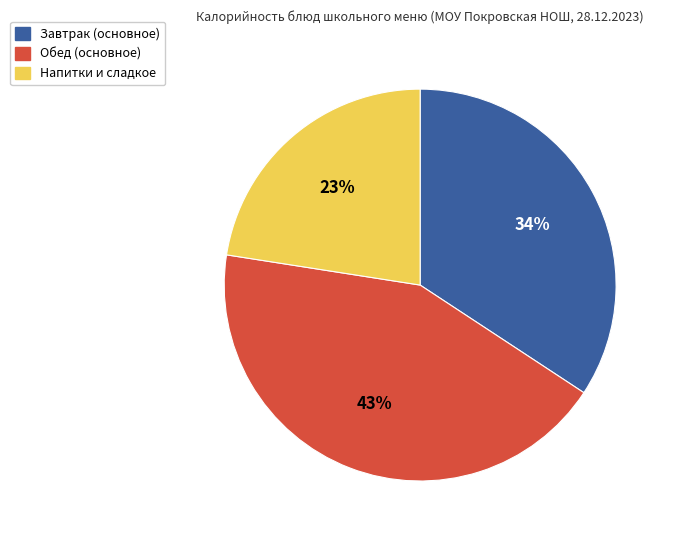

Is there a majority slice in this chart?

No